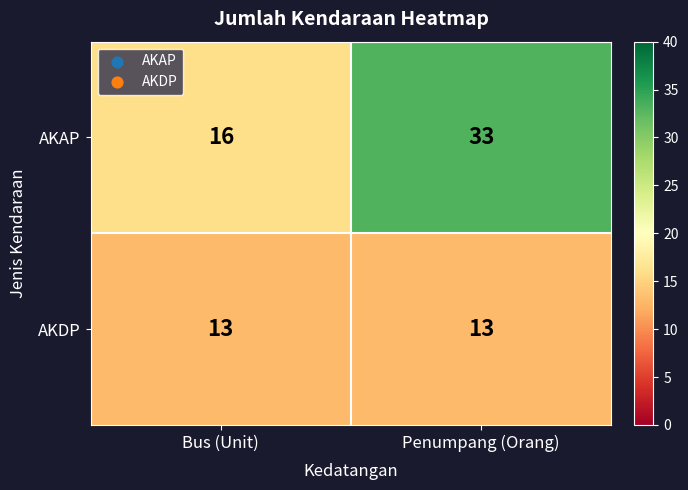

What is the sum of the AKAP values at Bus (Unit) and Penumpang (Orang)?

49